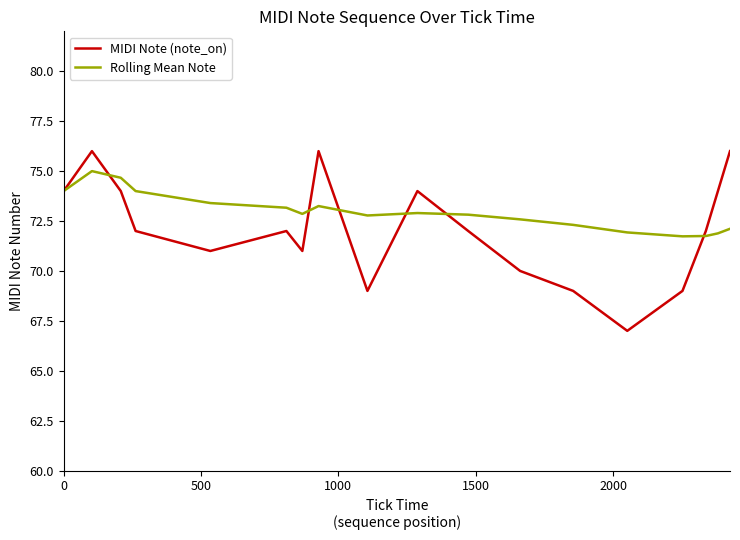

Rank the series by their maximum value, from highest to lowest.

MIDI Note (note_on), Rolling Mean Note